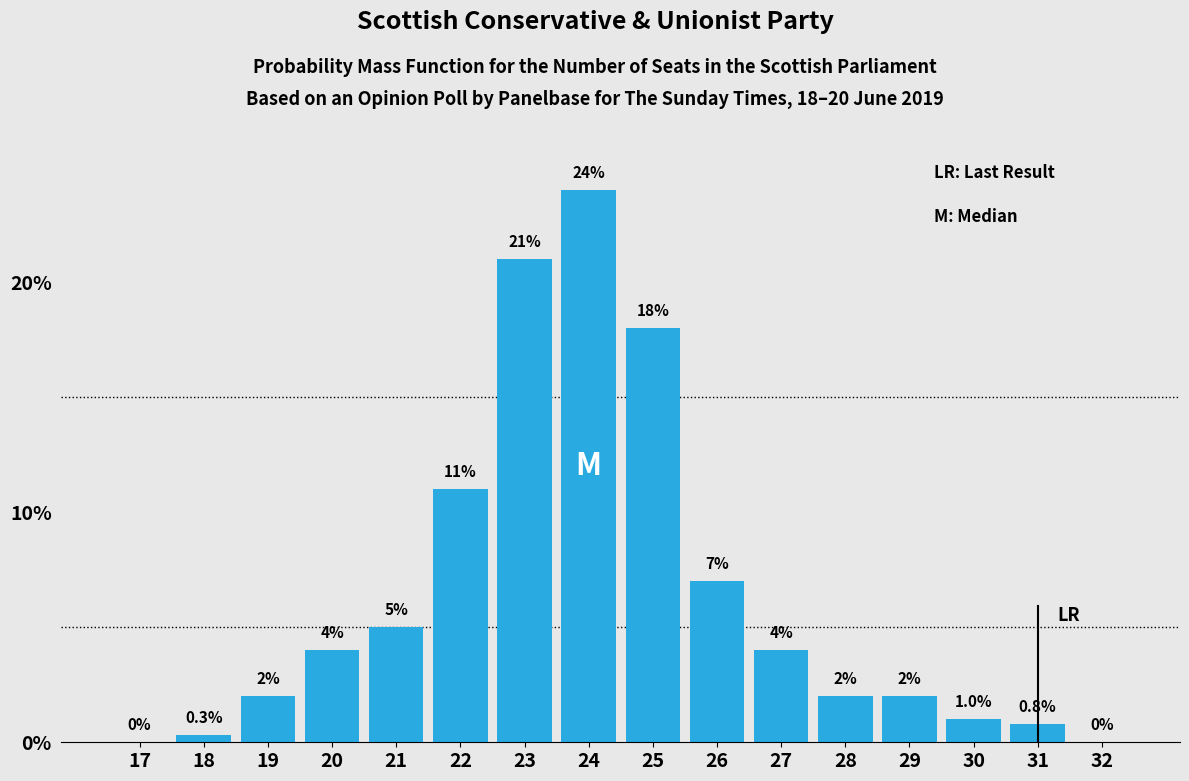

Reading right to left, what are all the values shown in this chart?

32=0.0	31=0.8	30=1.0	29=2.0	28=2.0	27=4.0	26=7.0	25=18.0	24=24.0	23=21.0	22=11.0	21=5.0	20=4.0	19=2.0	18=0.3	17=0.0